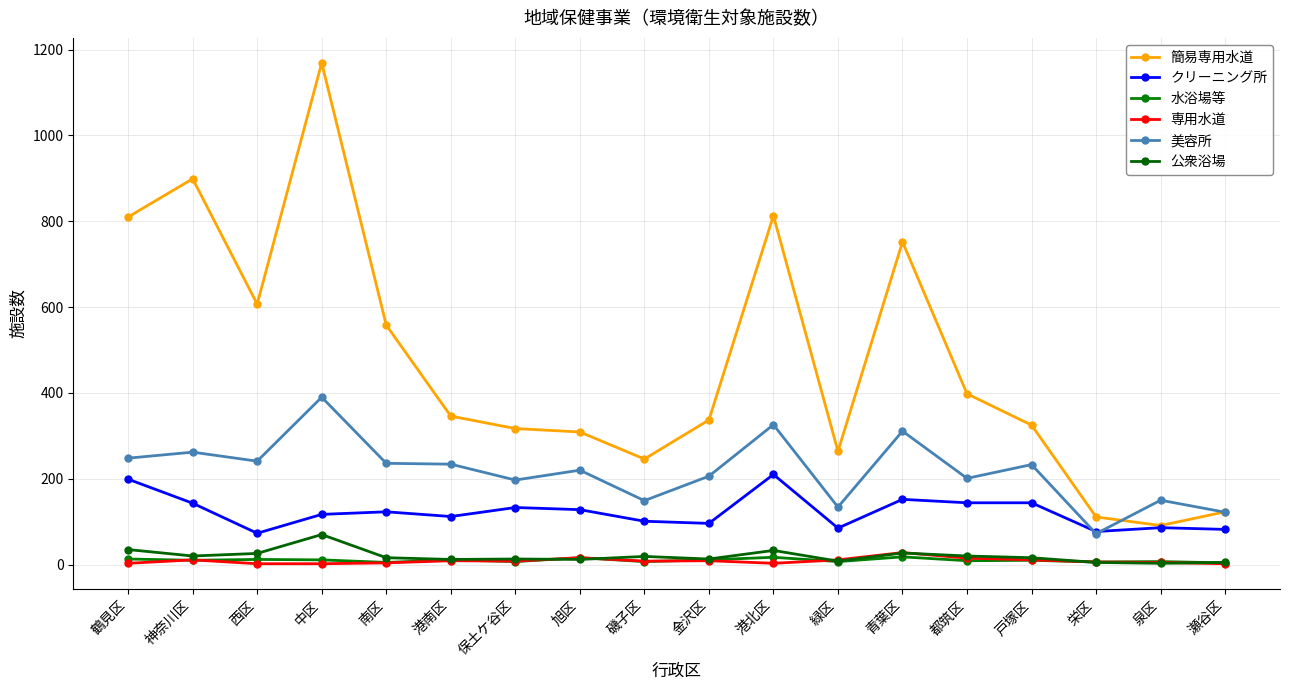

Rank the series at 栄区 from highest to lowest value.

簡易専用水道, クリーニング所, 美容所, 水浴場等, 専用水道, 公衆浴場